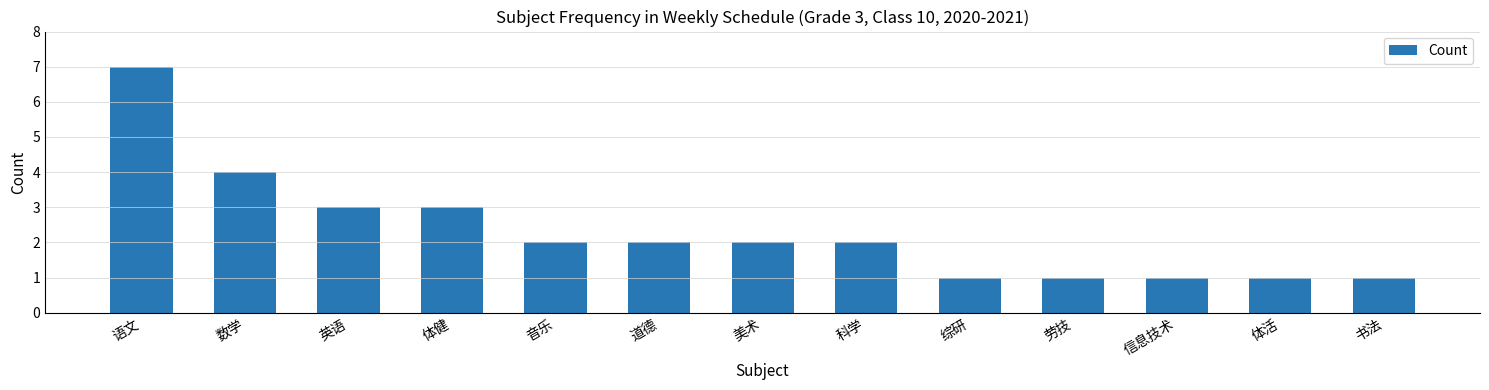

What is the difference between the values at 信息技术 and 道德?

1